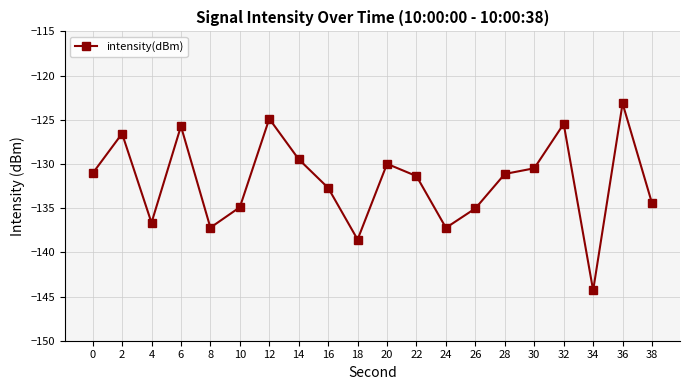

True or false: the data shows -64.6 at 4.

False